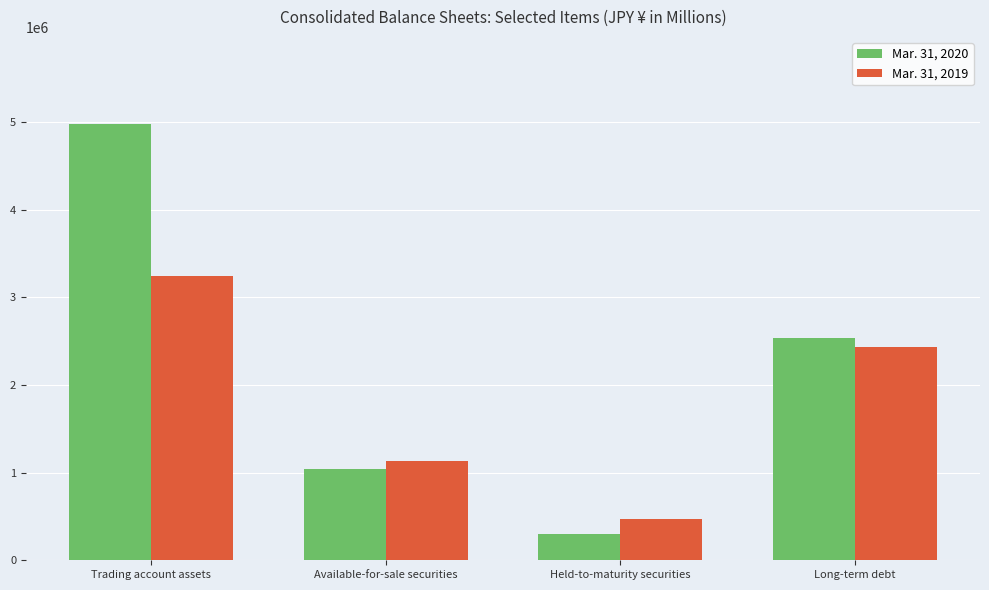

The Mar. 31, 2019 series shows 1401221 at Trading account assets. True or false?

False